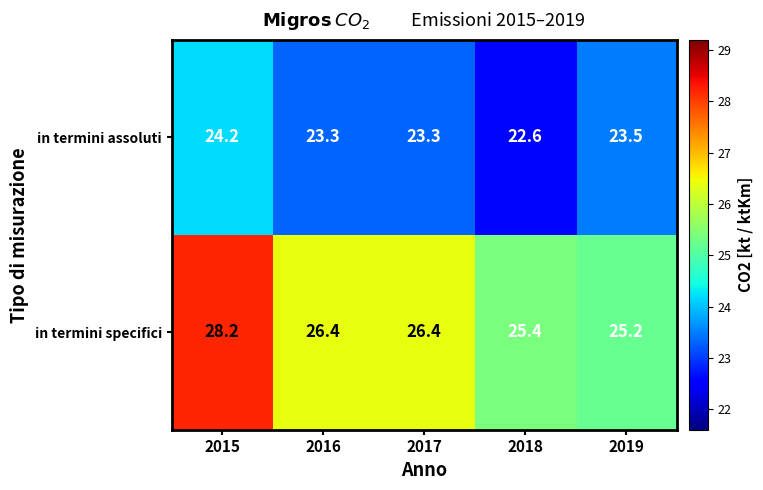

The value of in termini specifici at 2018 is 25.4. True or false?

True